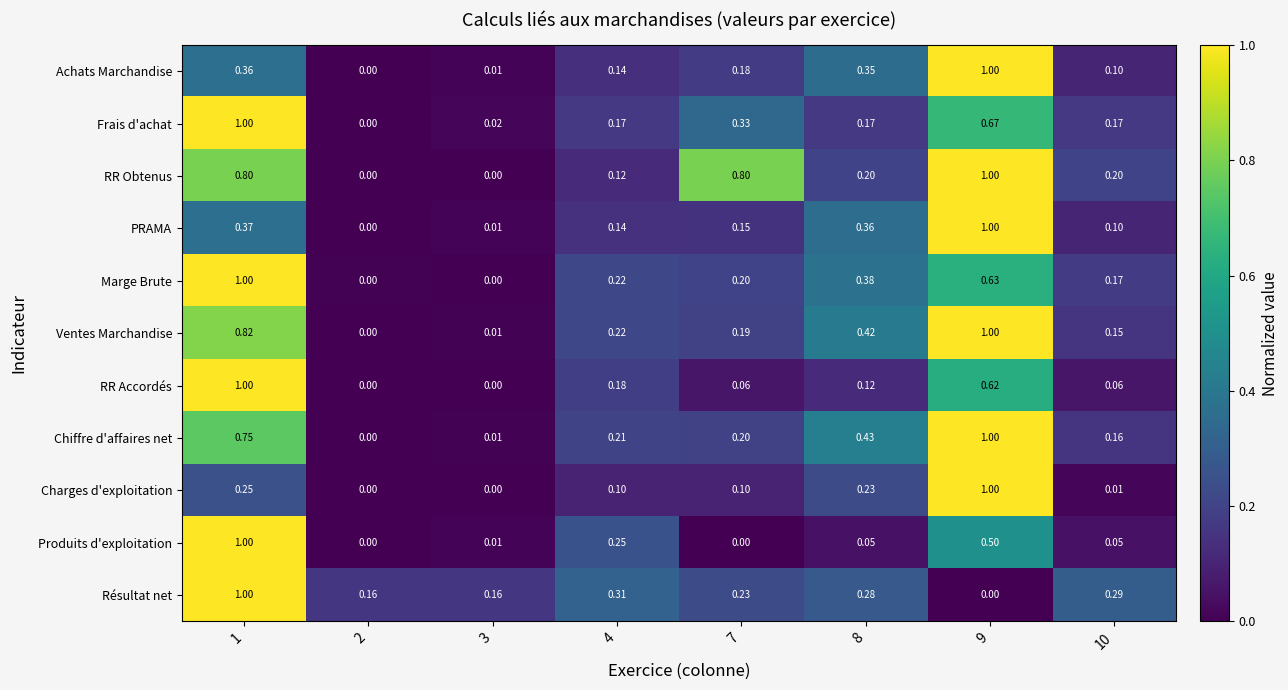

Between 2 and 3, which series saw the biggest shift?

Frais d'achat